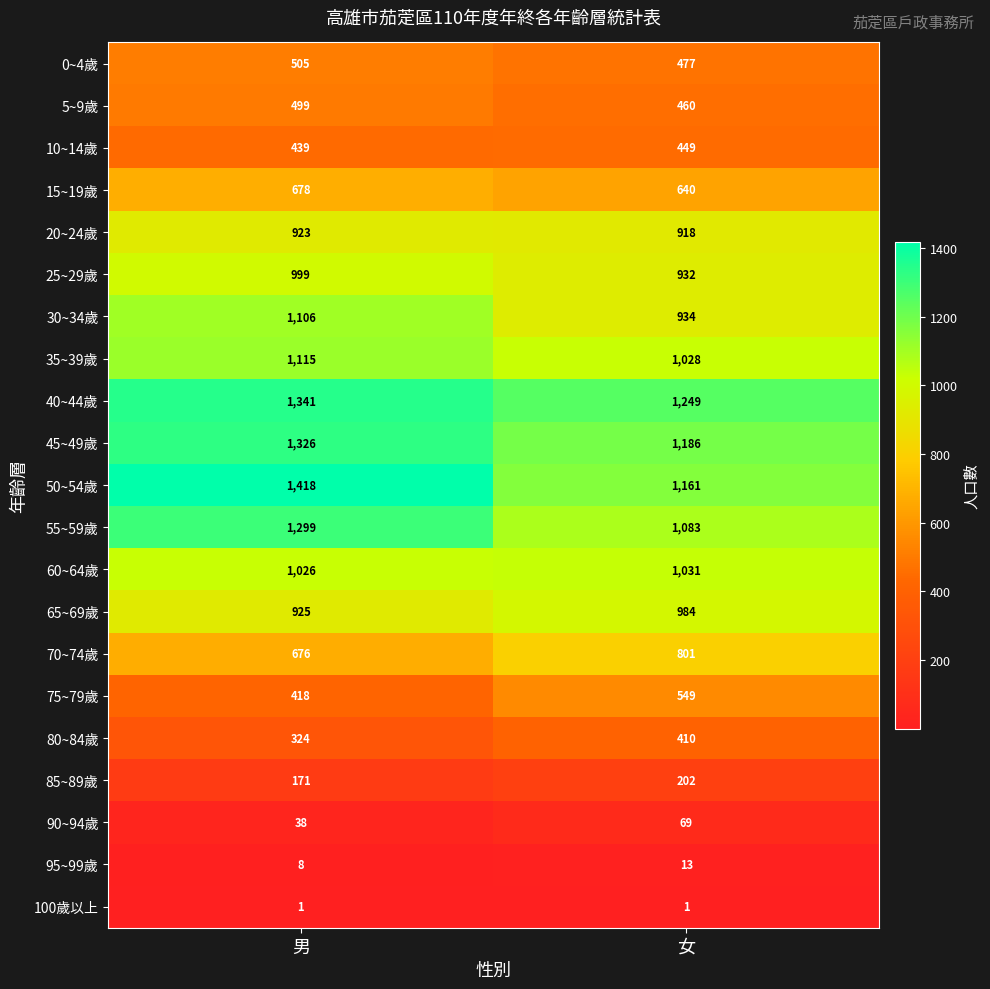

The value of 20~24歲 at 女 is 490. True or false?

False